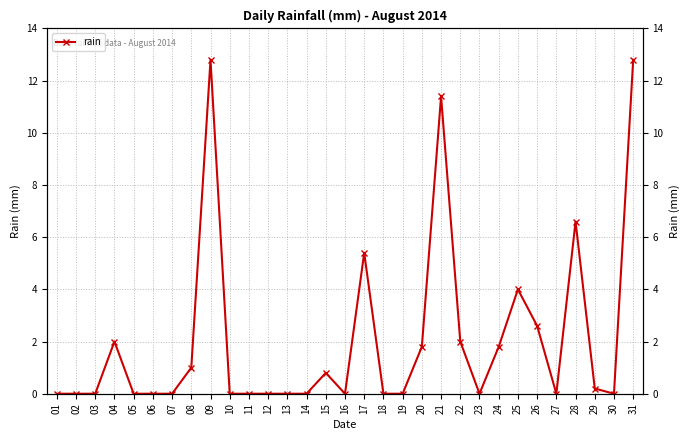

What is the sum of the values at 03 and 25?

4.0